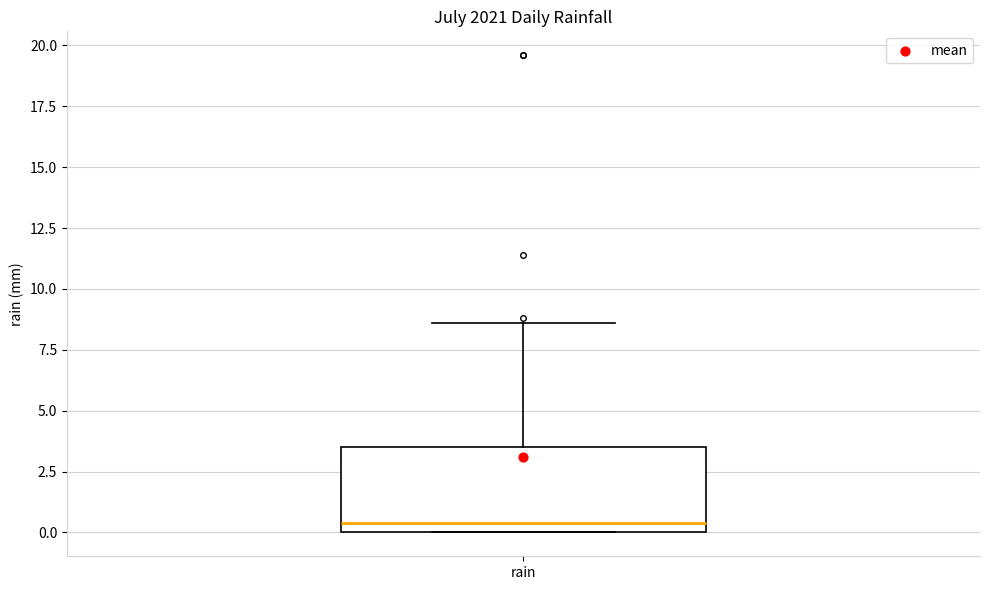

Where does the median line of the box for rain sit on the y-axis? The values are not printed on the chart, so give them approximately, as read against the axis.

0.5